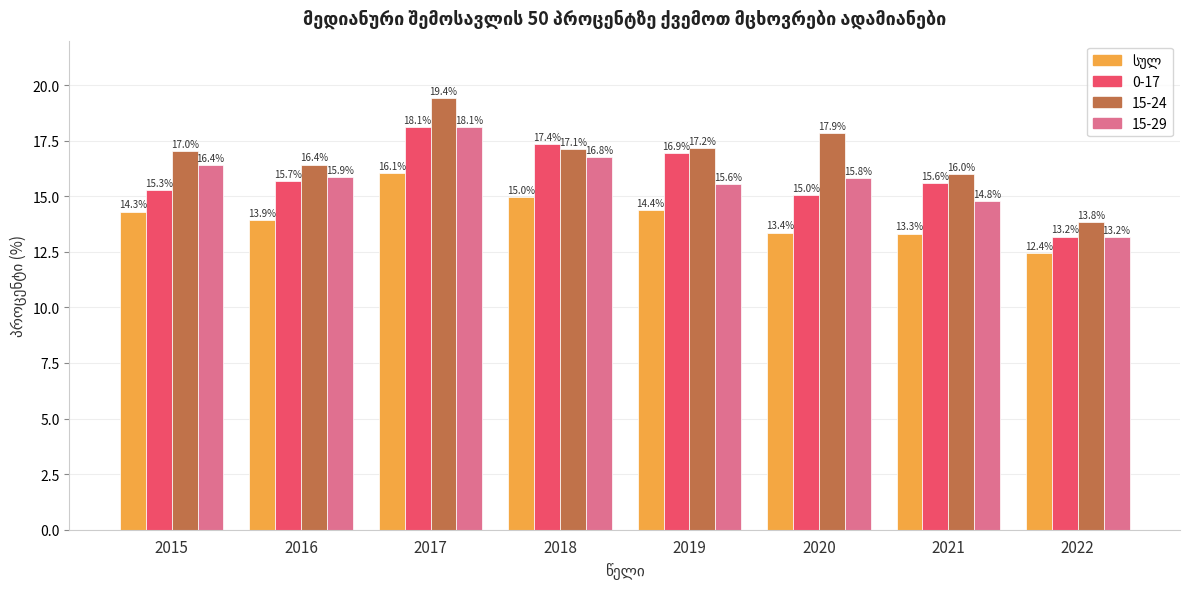

What is the difference between the maximum and minimum values in the 15-24 series?

5.6